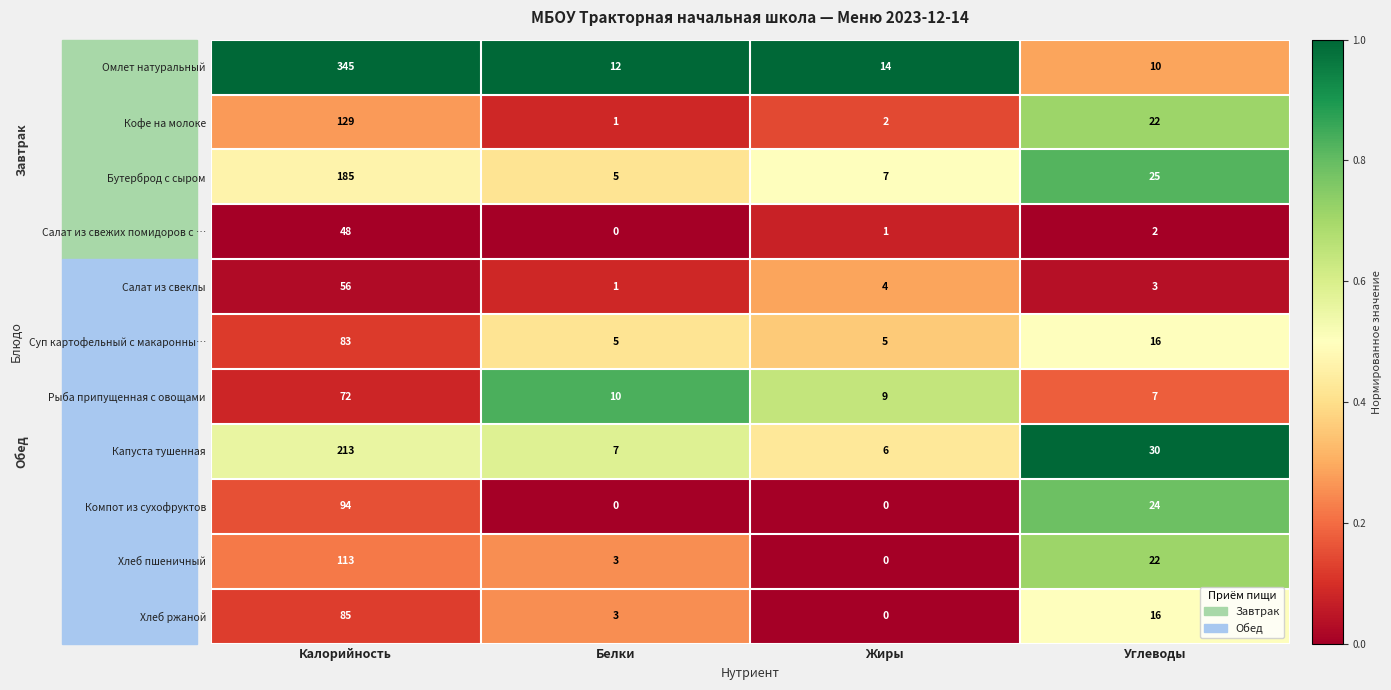

What is the highest value of the Хлеб пшеничный series?

113